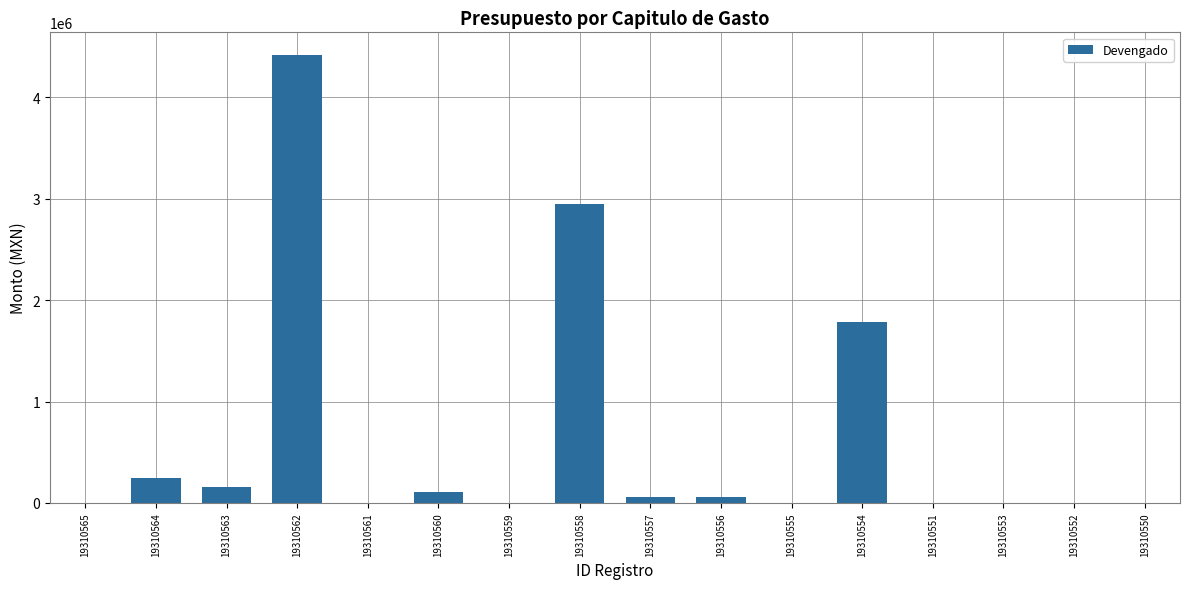

How many data points does each series have?

16